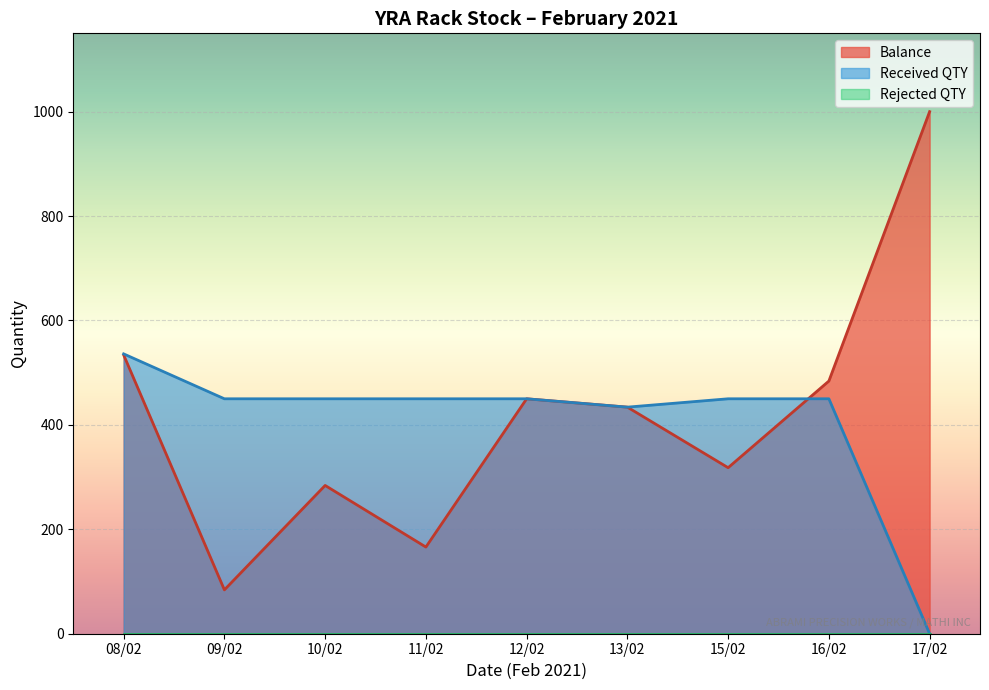

Where is Received QTY nearest to the value 268?

13/02